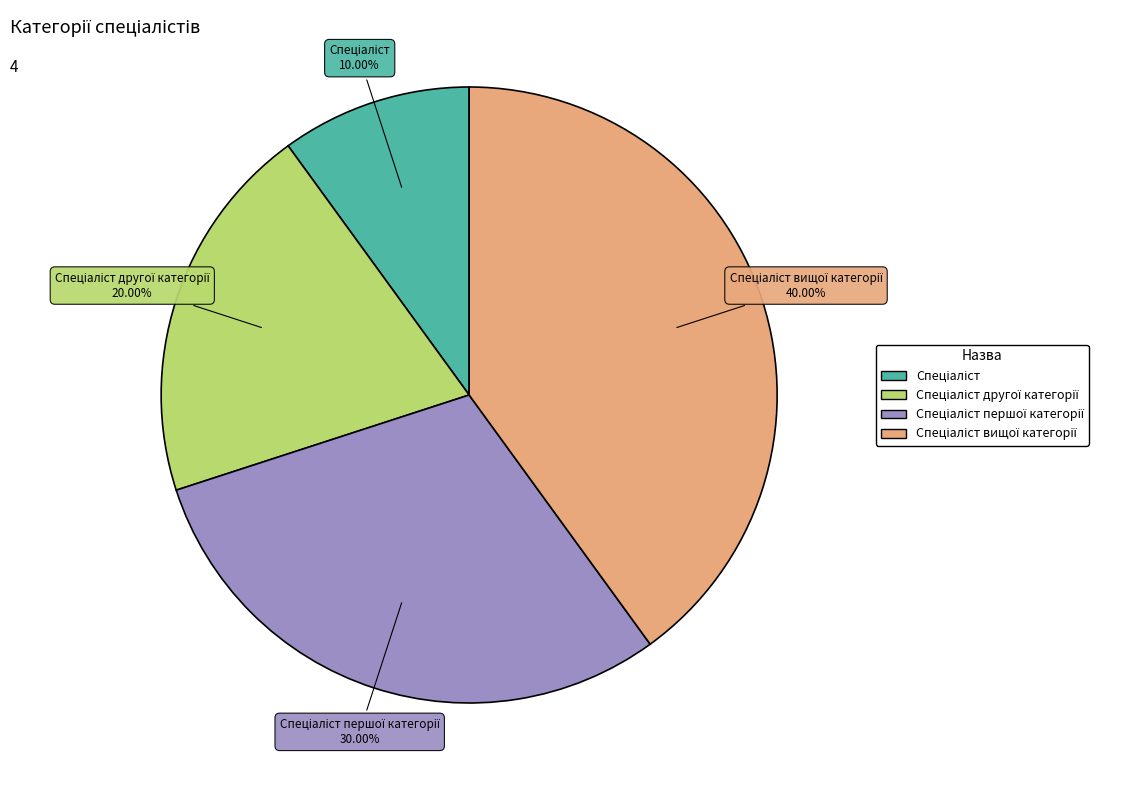

Does any single category account for the majority?

No